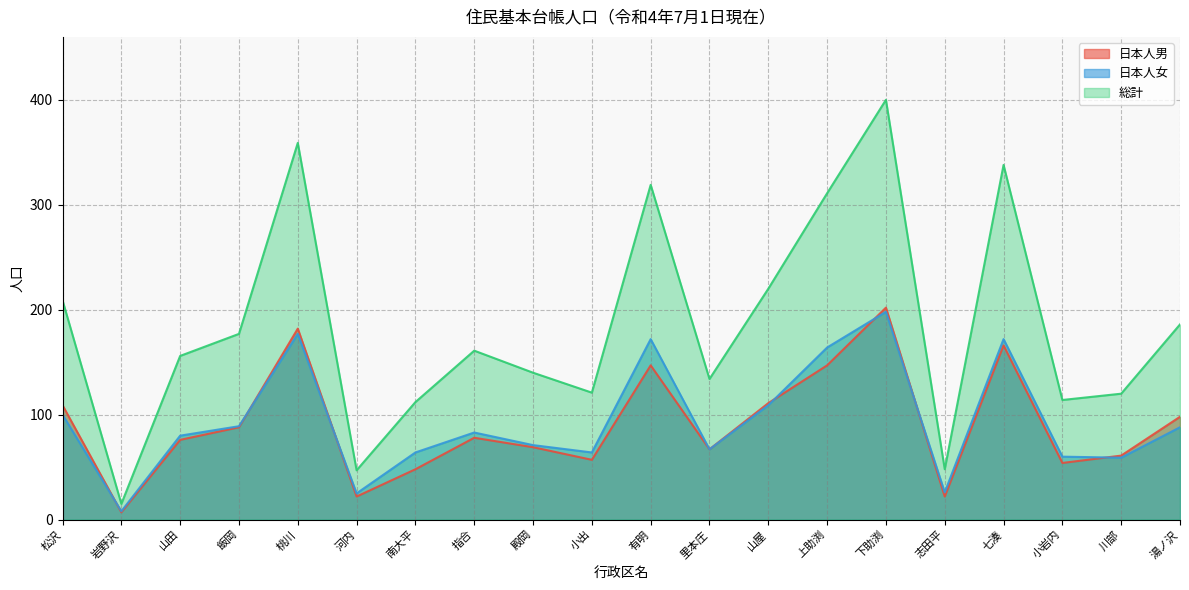

True or false: 日本人男 has more than 0 points higher than both neighbors.

True